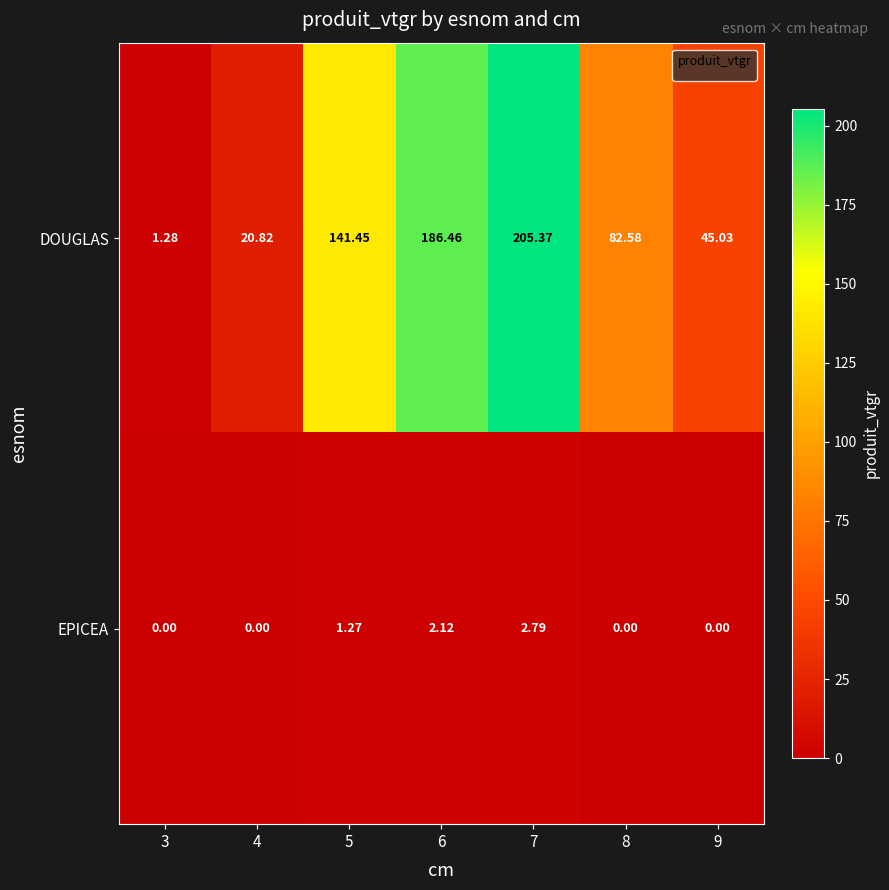

List the series in order of their peak value, highest first.

DOUGLAS, EPICEA